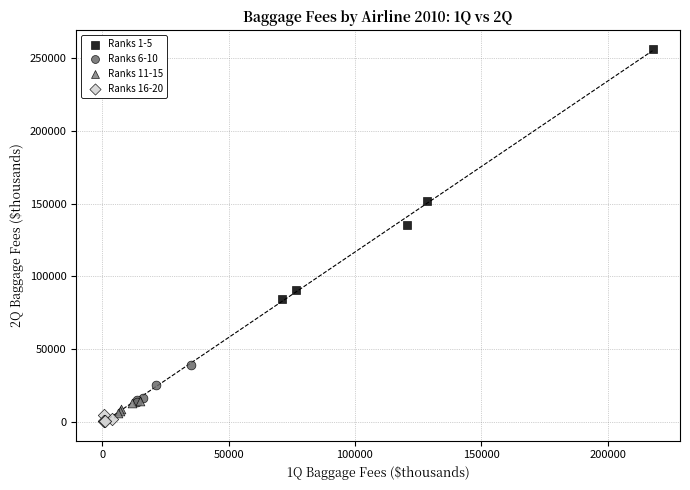

Which series reaches the minimum Y coordinate?

Ranks 16-20